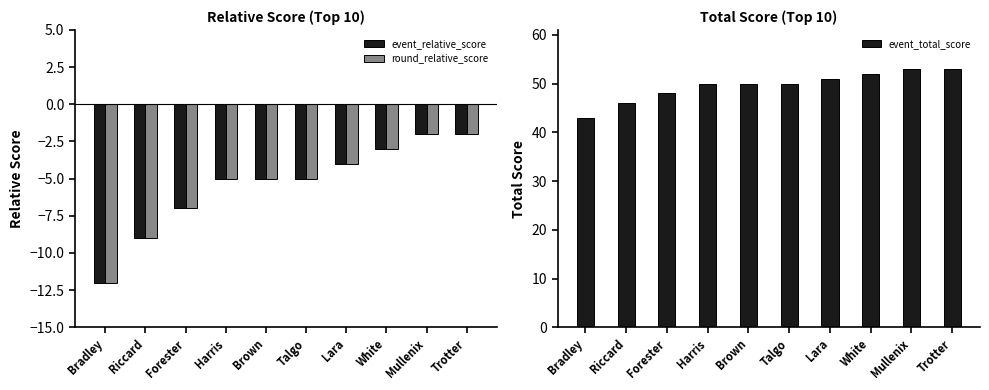

What is the difference between the maximum and minimum values in the event_total_score series?

10